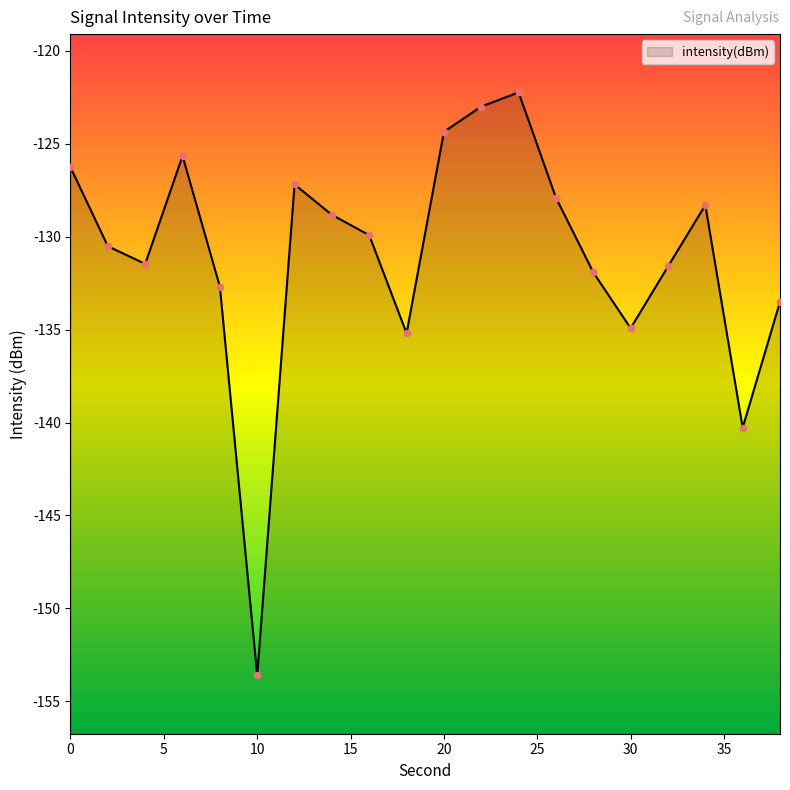

What is the change in value from 16 to 38?

-3.6